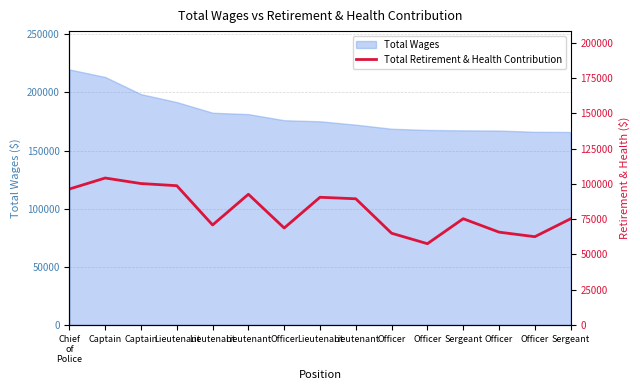

How many values exceed 75314?

7